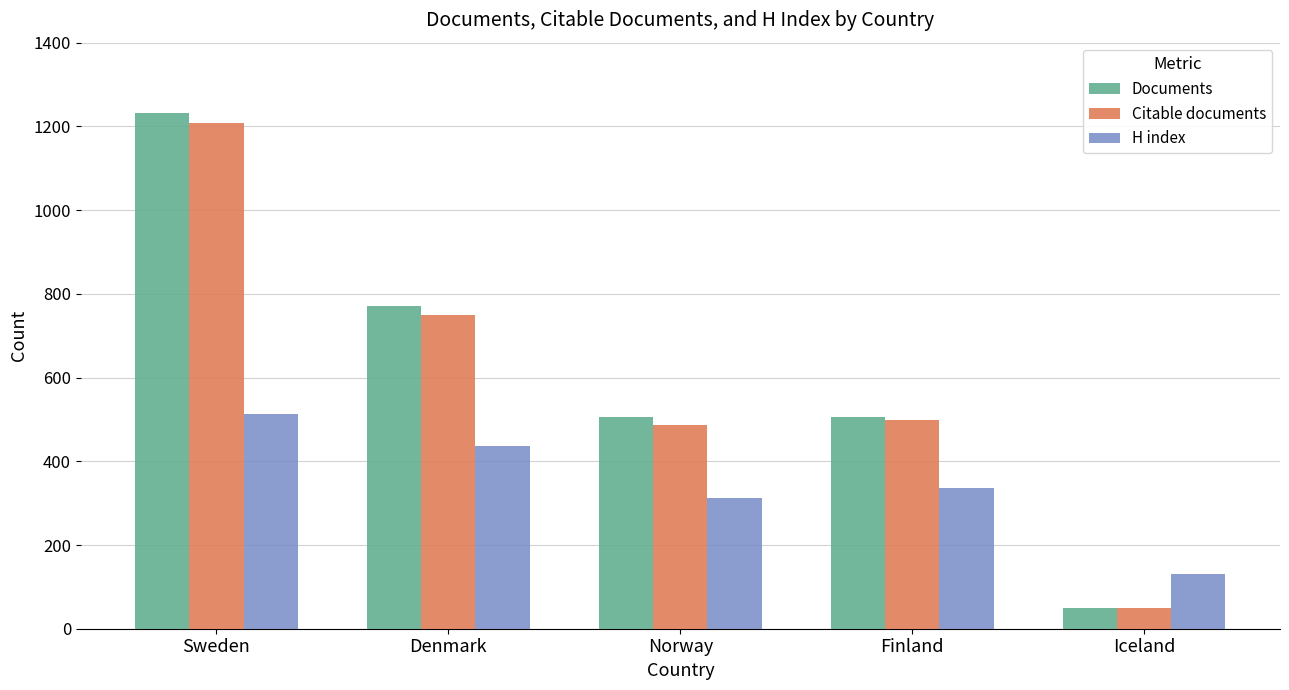

How many values in the H index series are below 335?

2